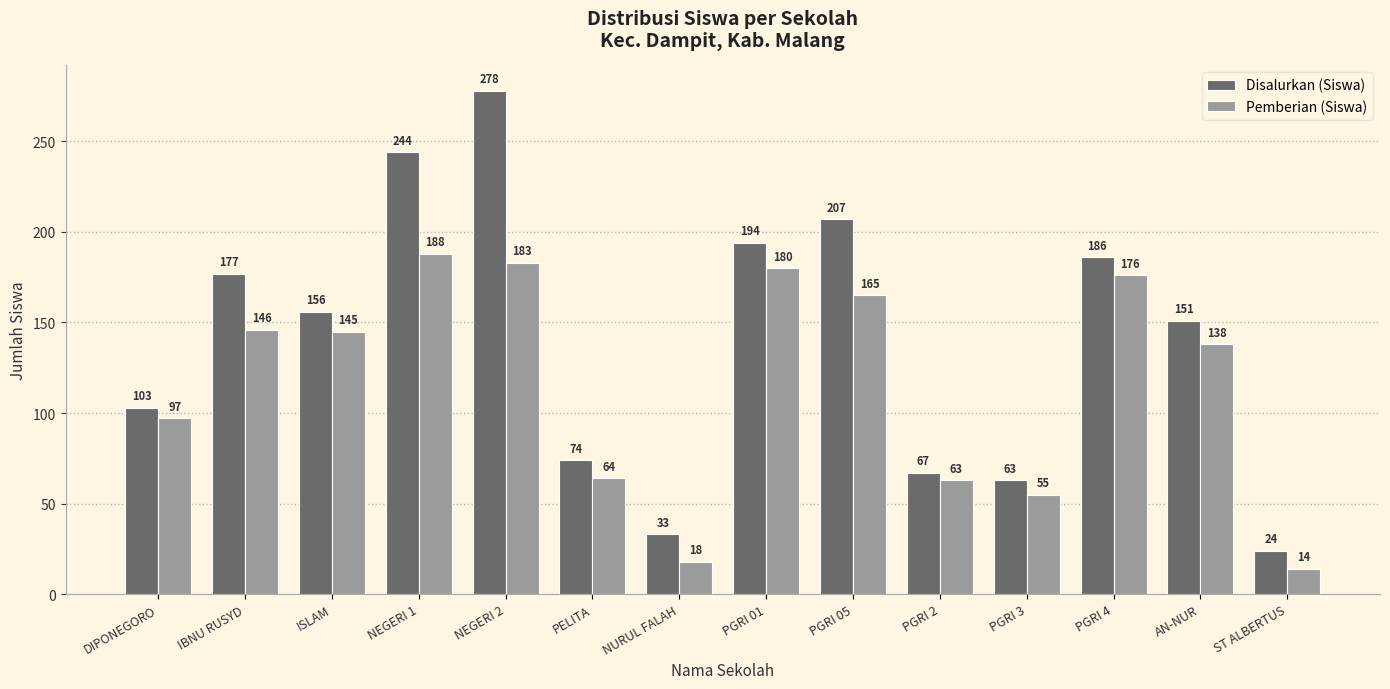

What position from the right is ISLAM?

12